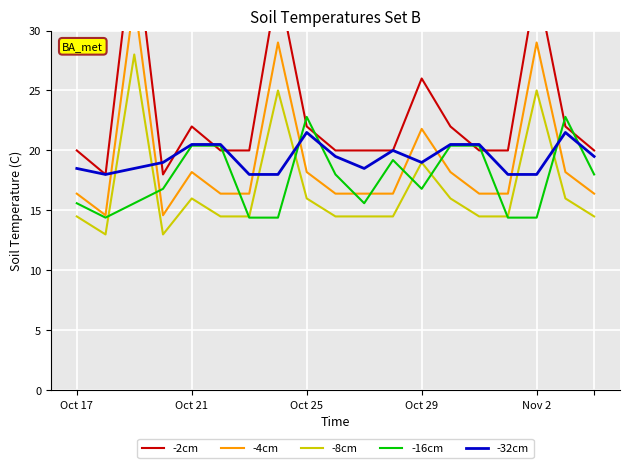

What is the difference between the -16cm values at 11 and 10?

3.6